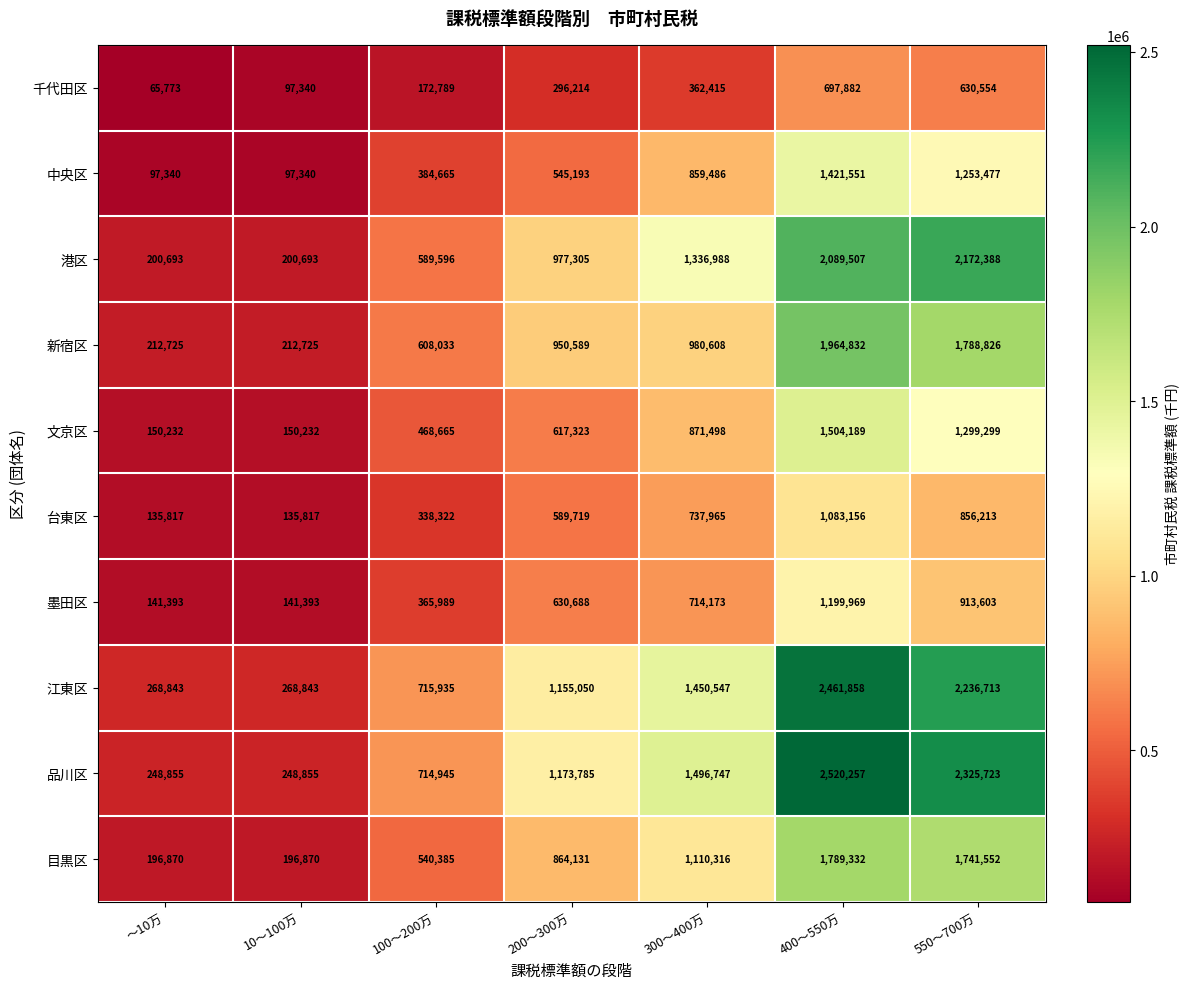

What is the spread (max minus min) of values at 200～300万?

877571